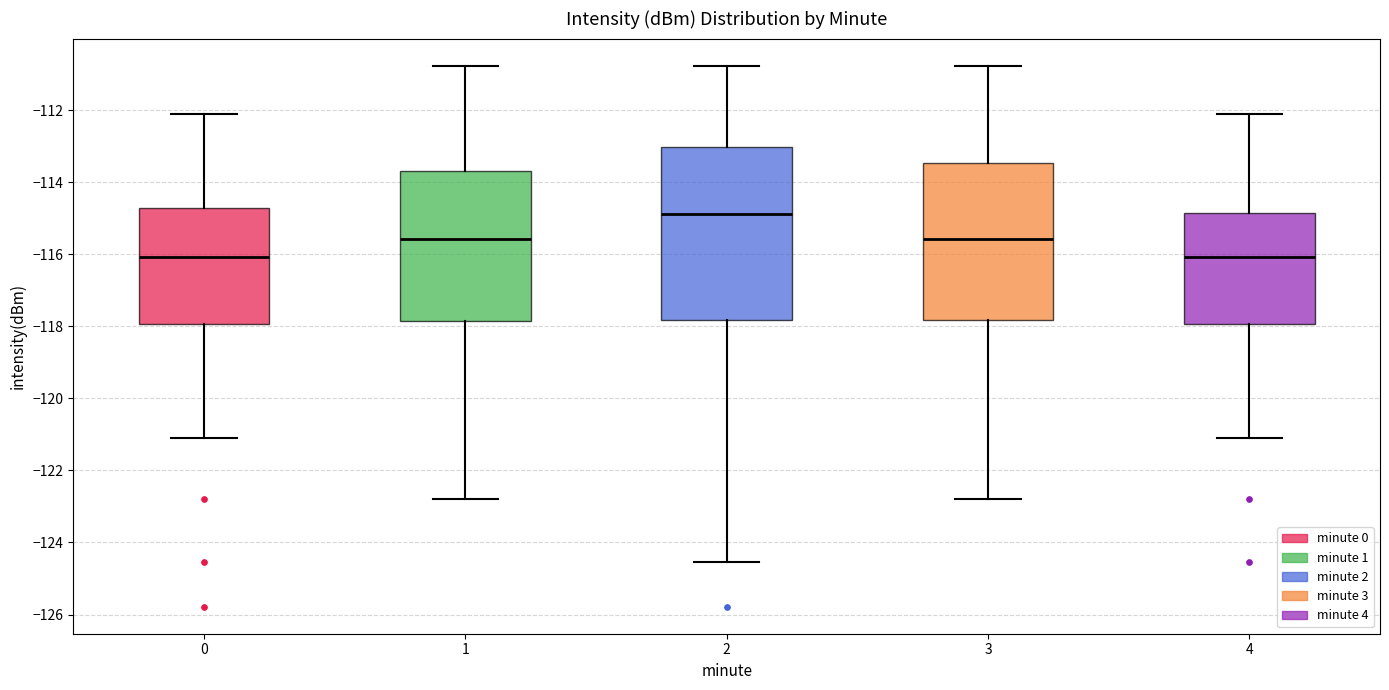

Where does the median line of the box at x = 2 sit on the y-axis? The values are not printed on the chart, so give them approximately, as read against the axis.

-114.8